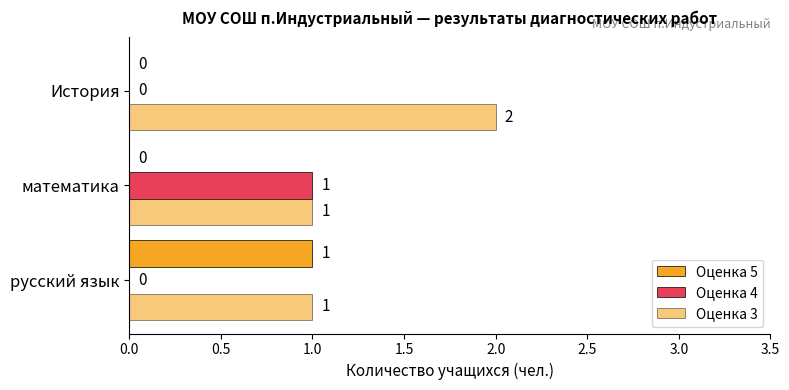

What is the difference between the maximum and minimum values in the Оценка 5 series?

1